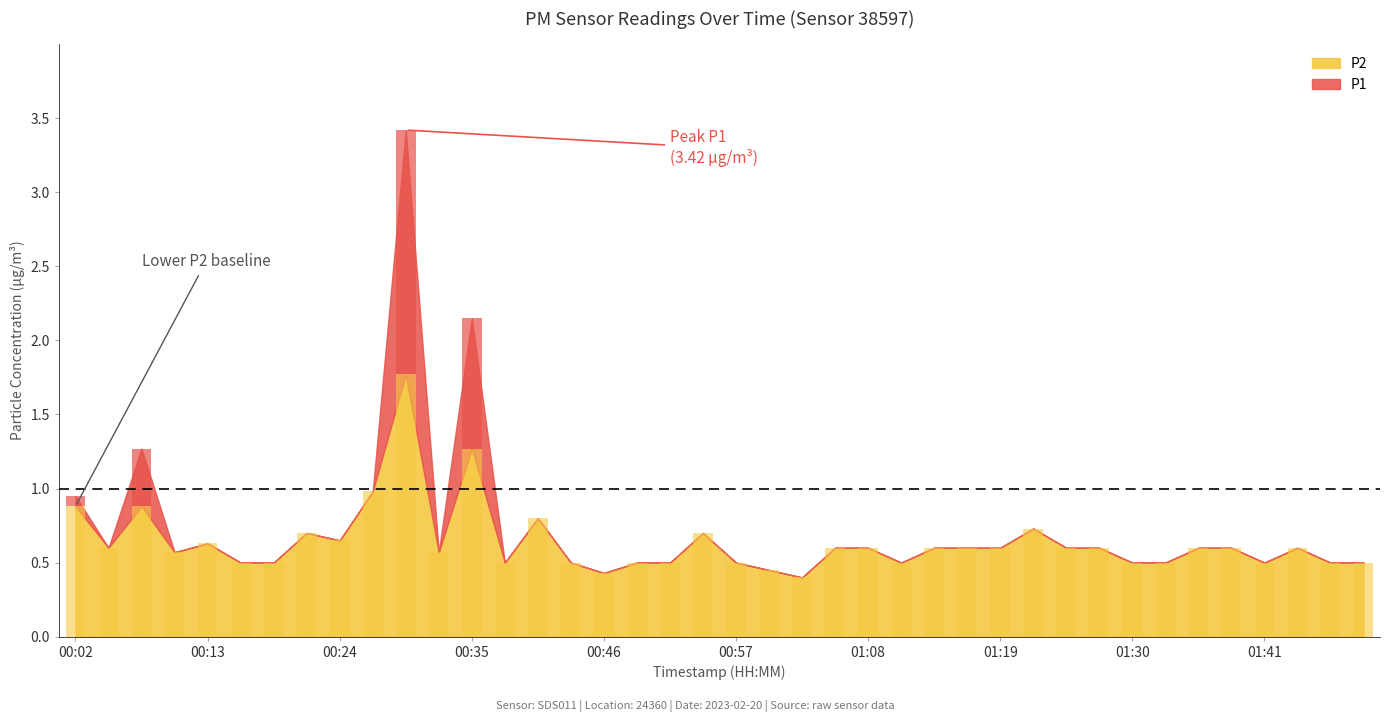

What is the value of the 16th bar from the left?

0.5